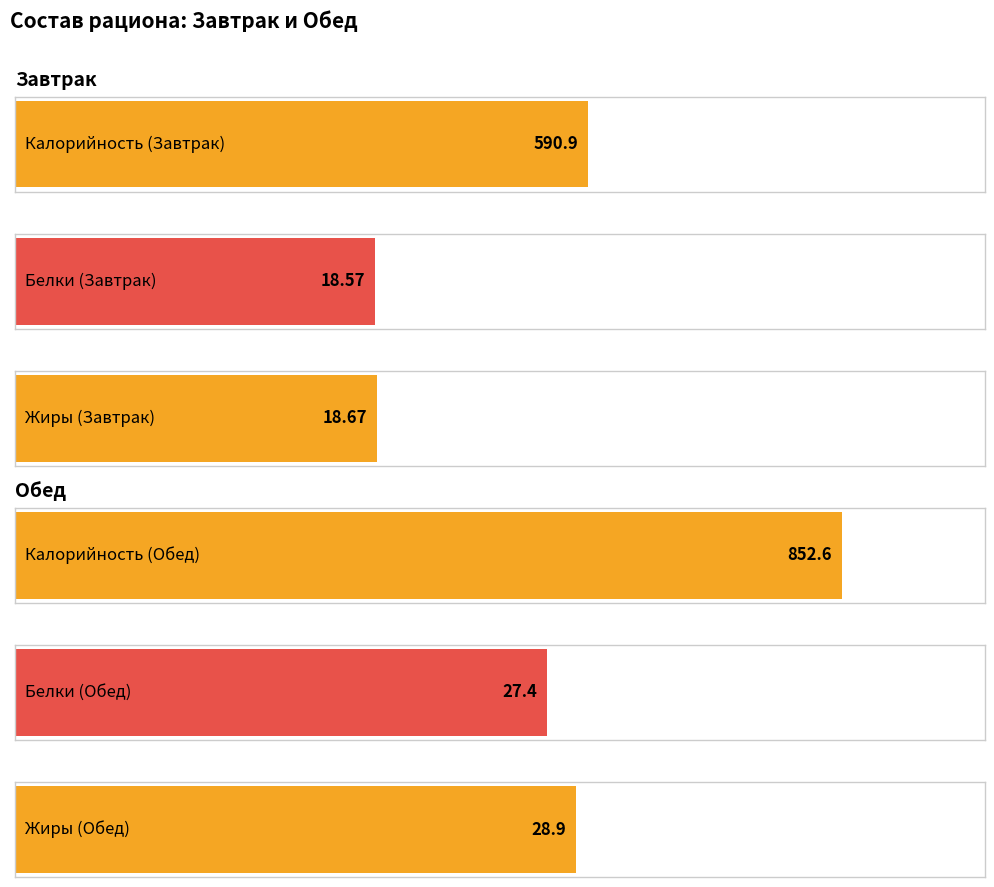

What is the difference between the Калорийность values at Обед and Завтрак?

261.7